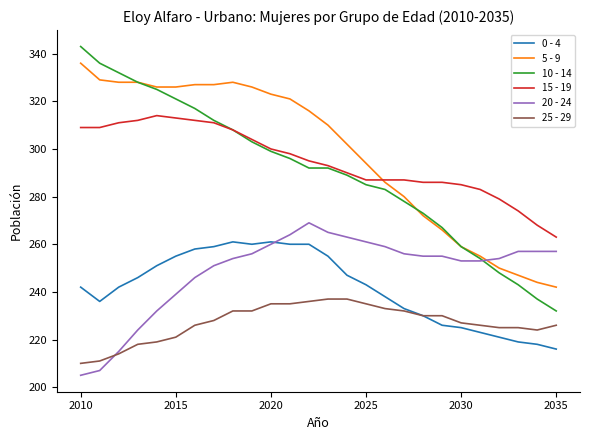

True or false: 10 - 14 and 25 - 29 intersect in this chart.

False